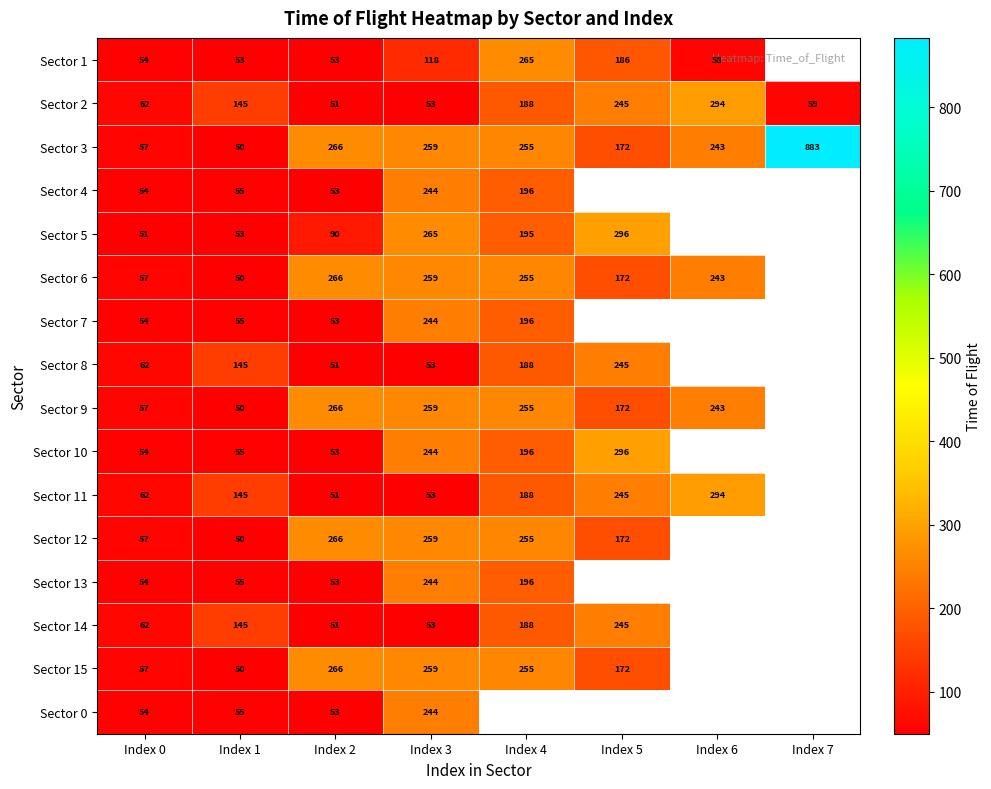

What is the difference between the Sector 12 values at Index 0 and Index 2?

209